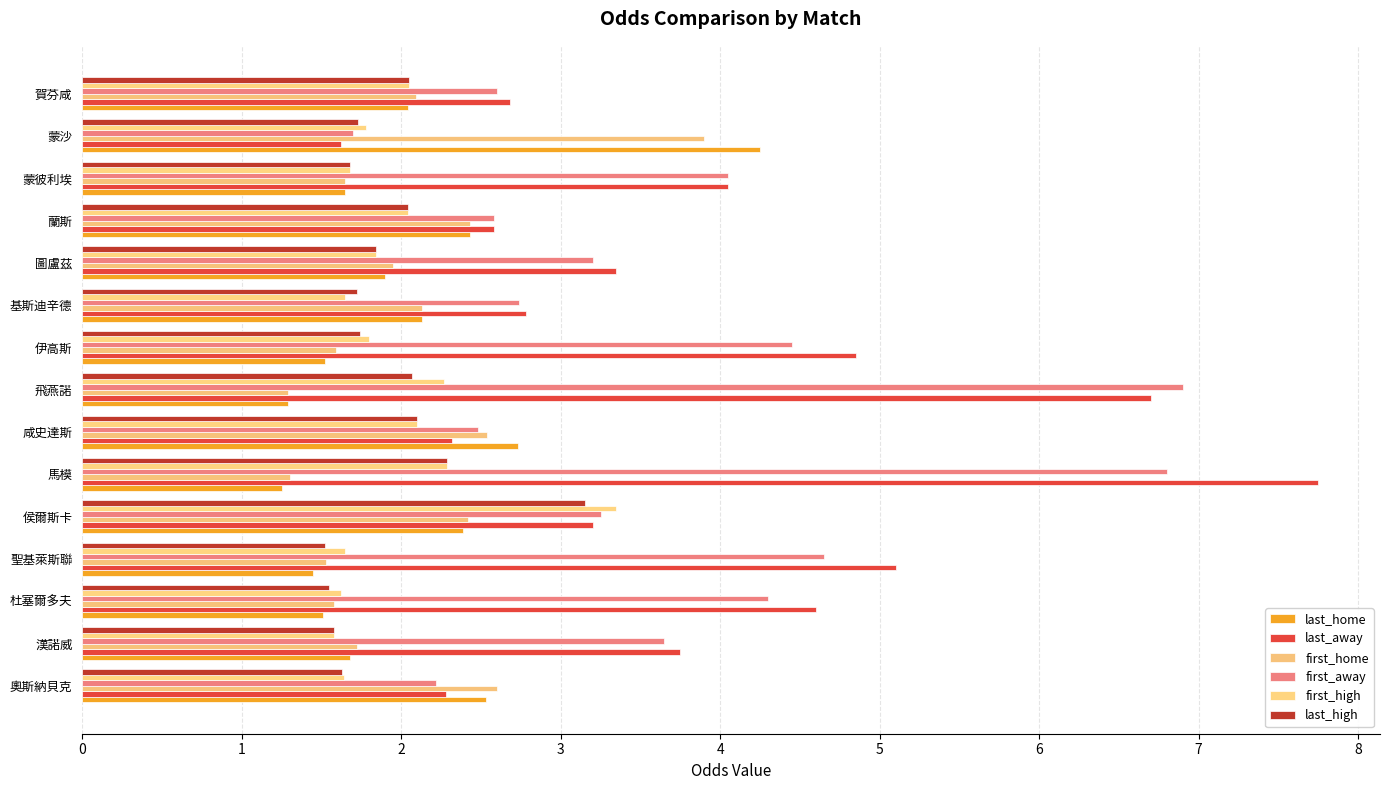

How many data points in last_away are less than 3?

6